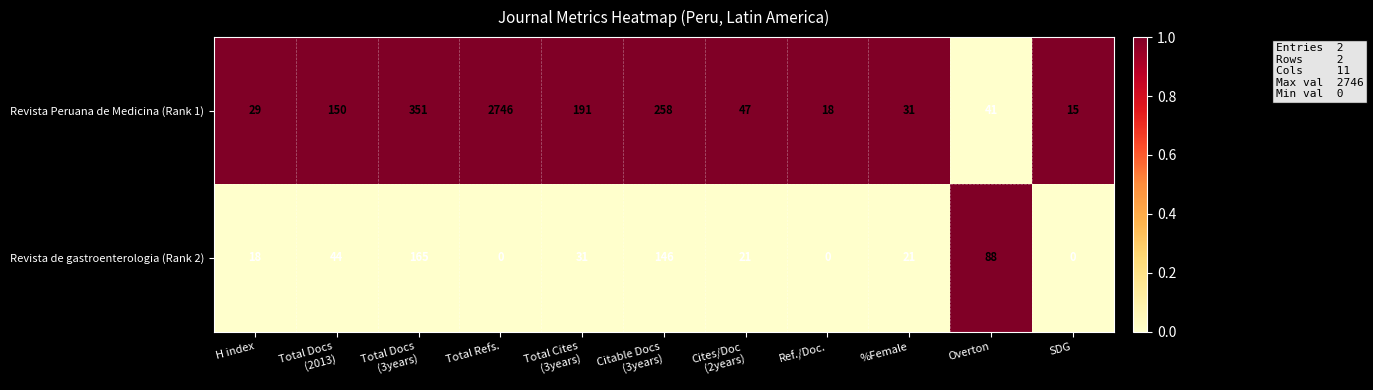

At which category is the sum across all series the highest?

Total Refs.